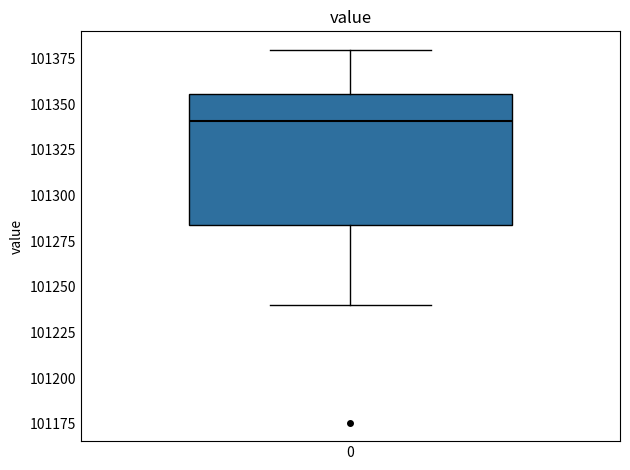

Read this box plot against the y-axis: the position of the median line, the range covered by the box, and the ends of both whiskers. The values are not printed on the chart, so give them approximately, as read against the axis.

median 101340, box 101285 to 101355, whiskers 101240 to 101380